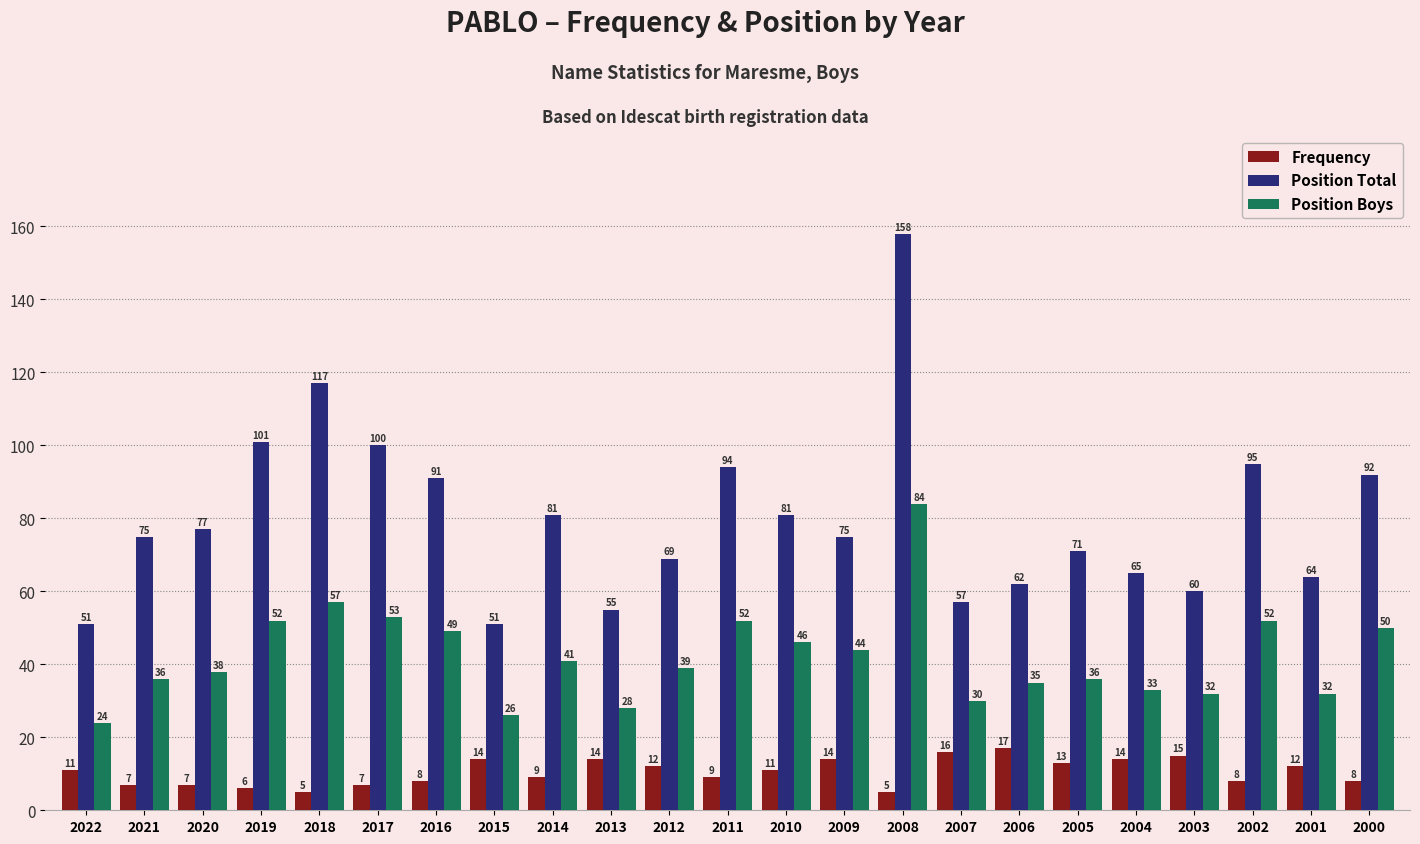

Reading right to left, what are all the values shown in this chart?

Frequency: 8	12	8	15	14	13	17	16	5	14	11	9	12	14	9	14	8	7	5	6	7	7	11
Position Total: 92	64	95	60	65	71	62	57	158	75	81	94	69	55	81	51	91	100	117	101	77	75	51
Position Boys: 50	32	52	32	33	36	35	30	84	44	46	52	39	28	41	26	49	53	57	52	38	36	24